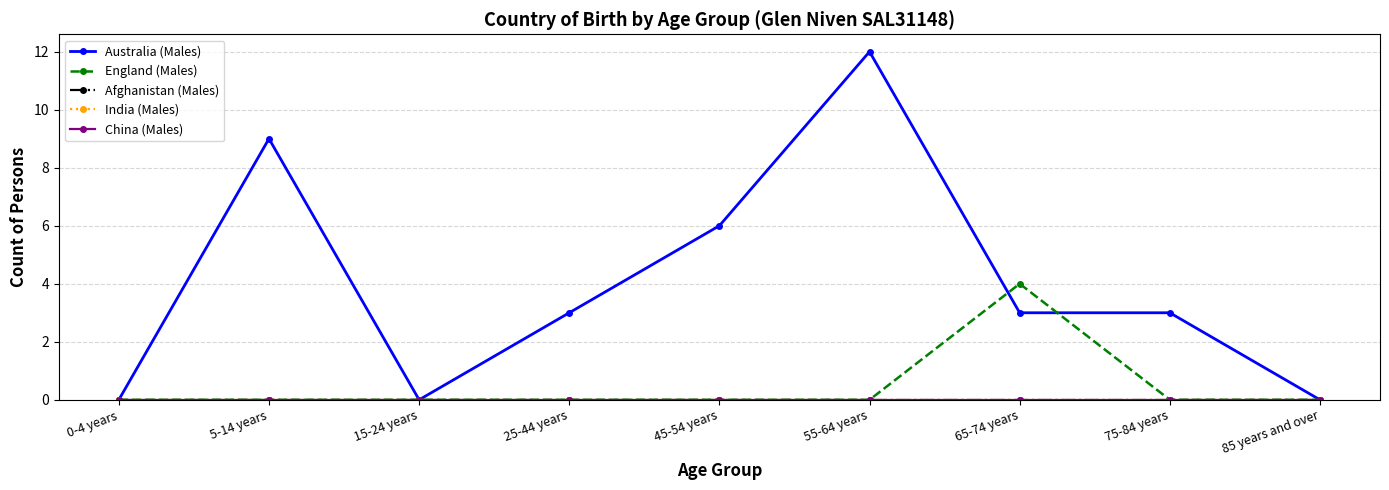

What is the difference between the highest and lowest values at 75-84 years?

3